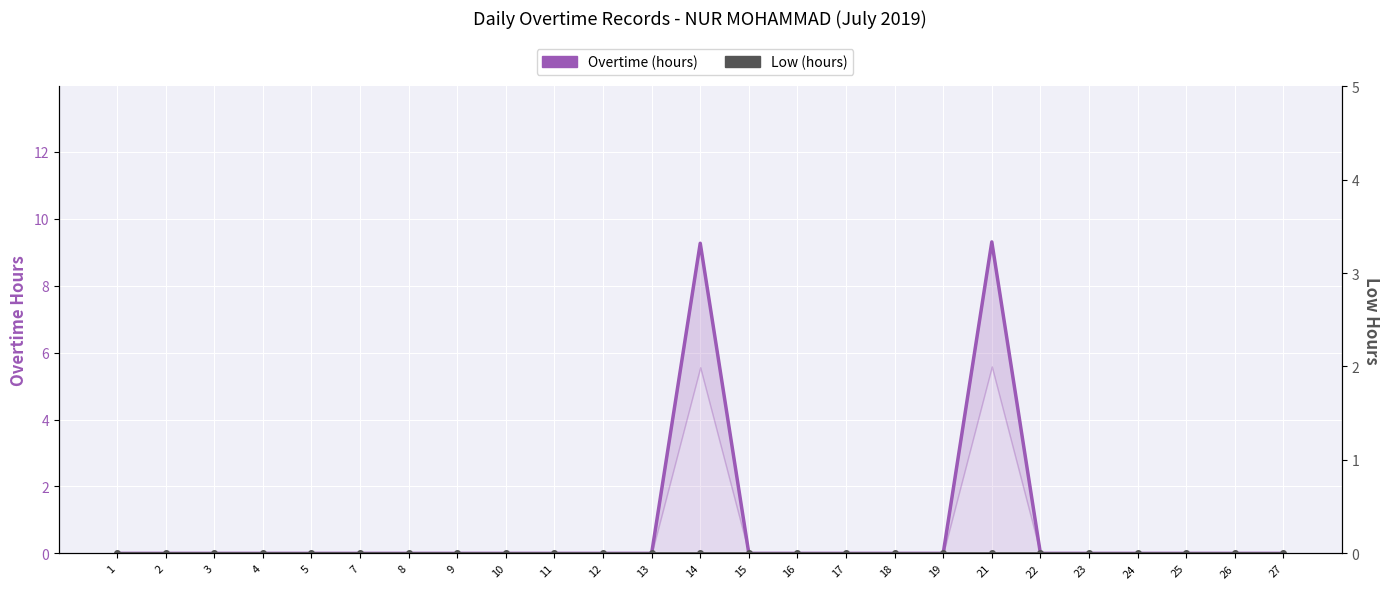

Is it true that Overtime (hours) equals 6.0 at 24?

False